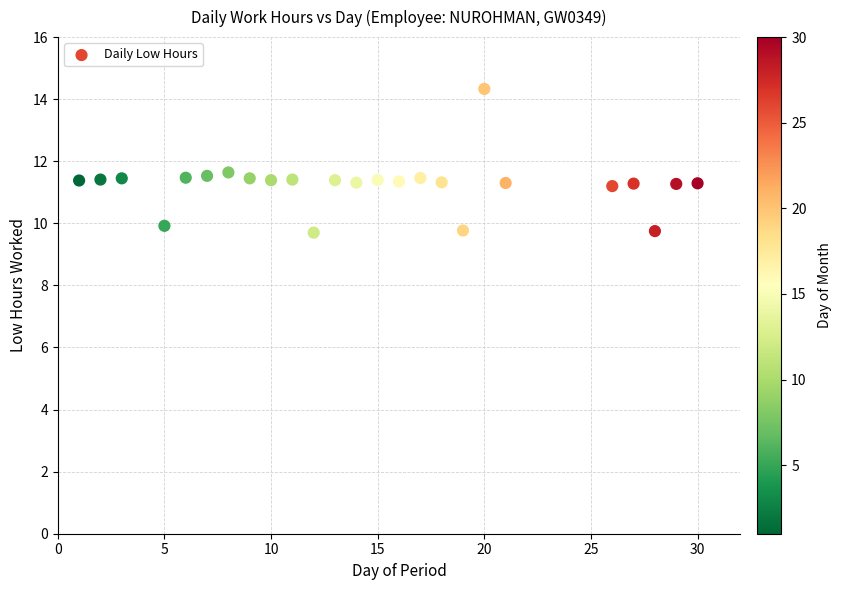

What is the range of X values (max minus min)?

29.0